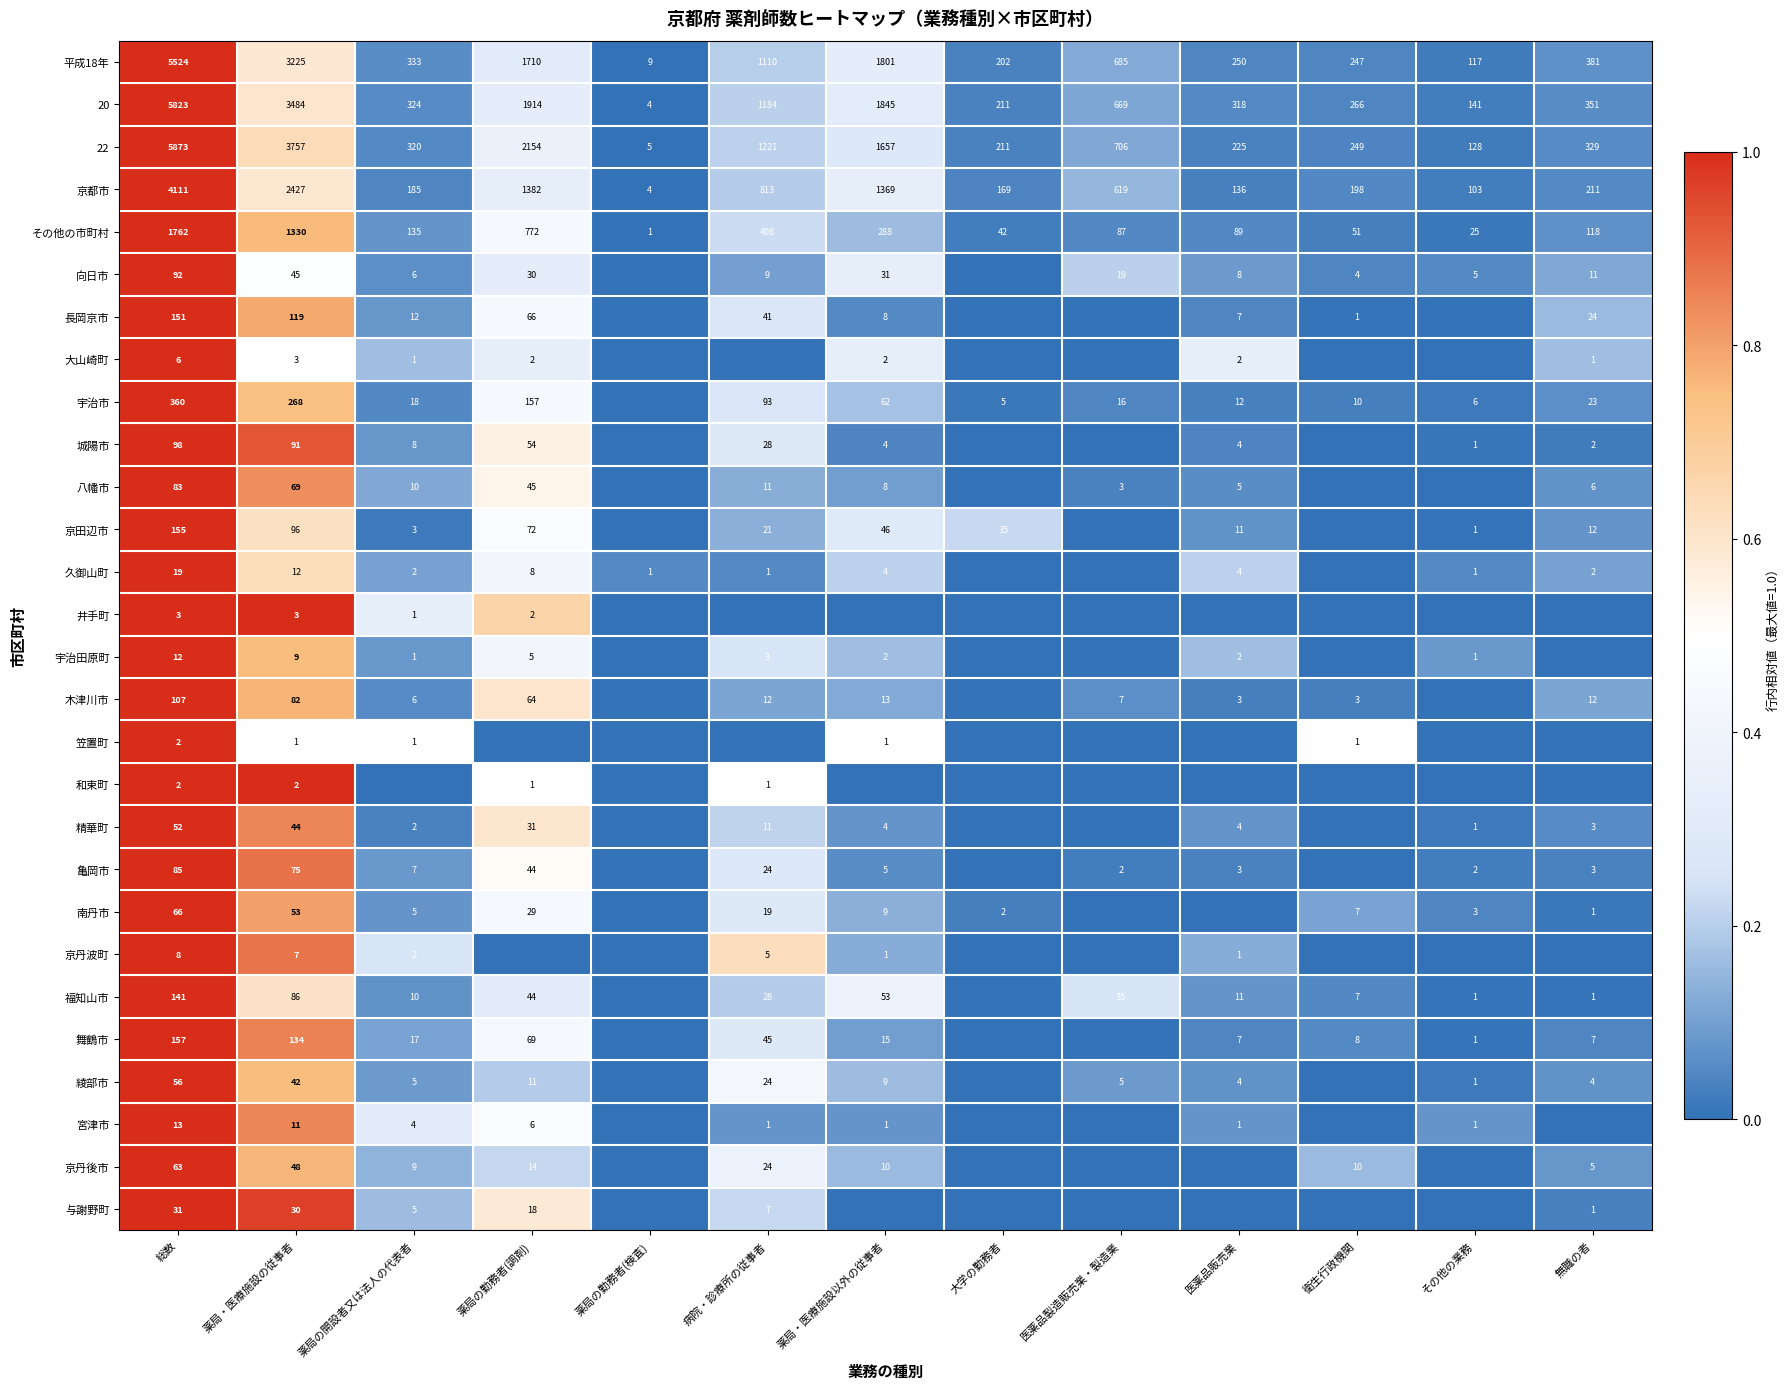

Which label corresponds to the largest value in the chart?

総数